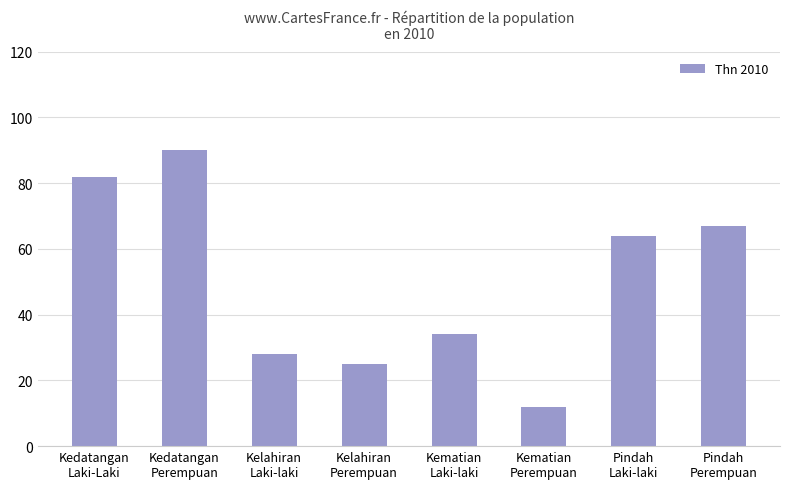

The chart shows a value of 34 at Kelahiran
Perempuan. True or false?

False